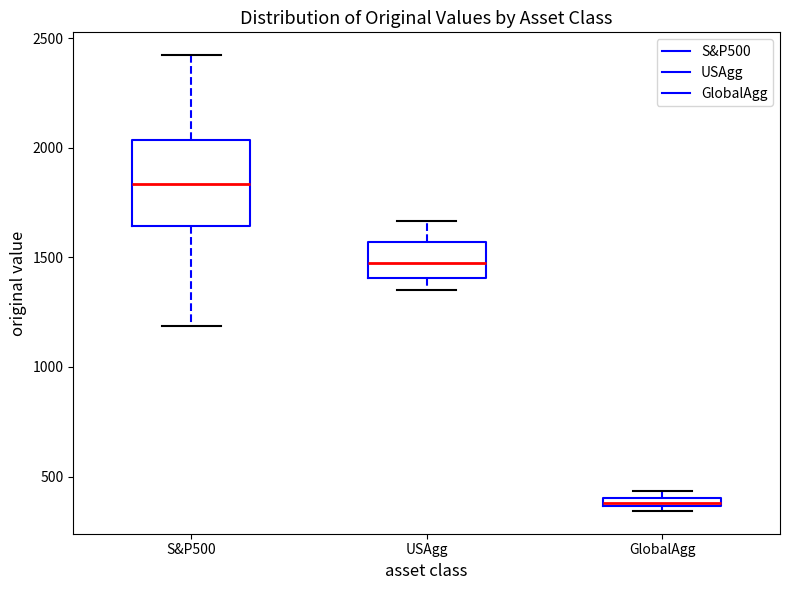

Which box is the tallest, from its lower edge to its upper edge?

S&P500